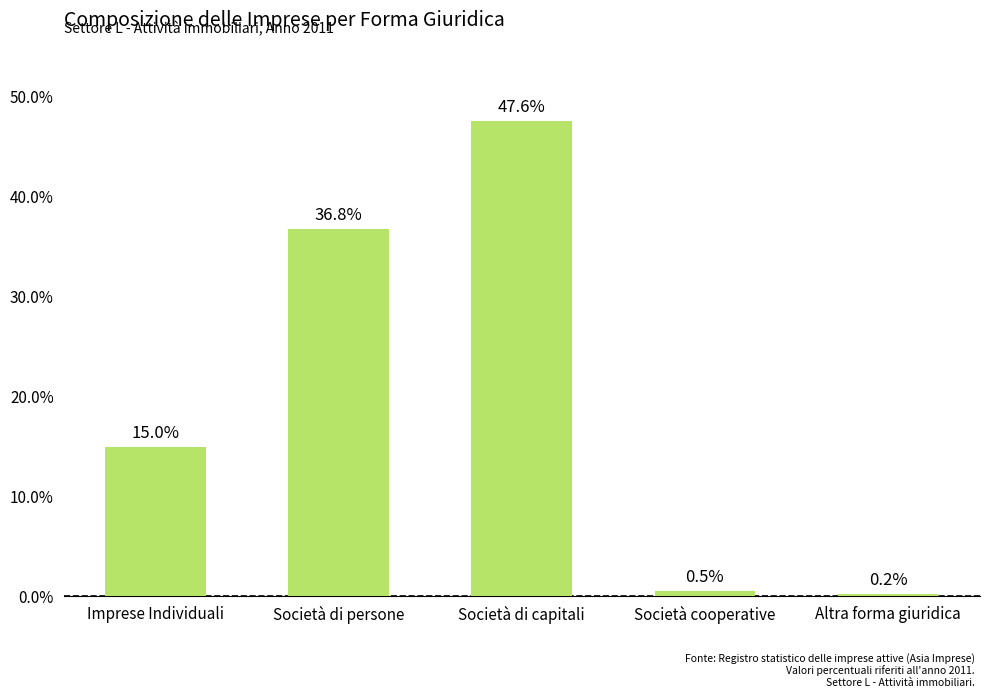

Which label corresponds to the largest value in the chart?

Società di capitali